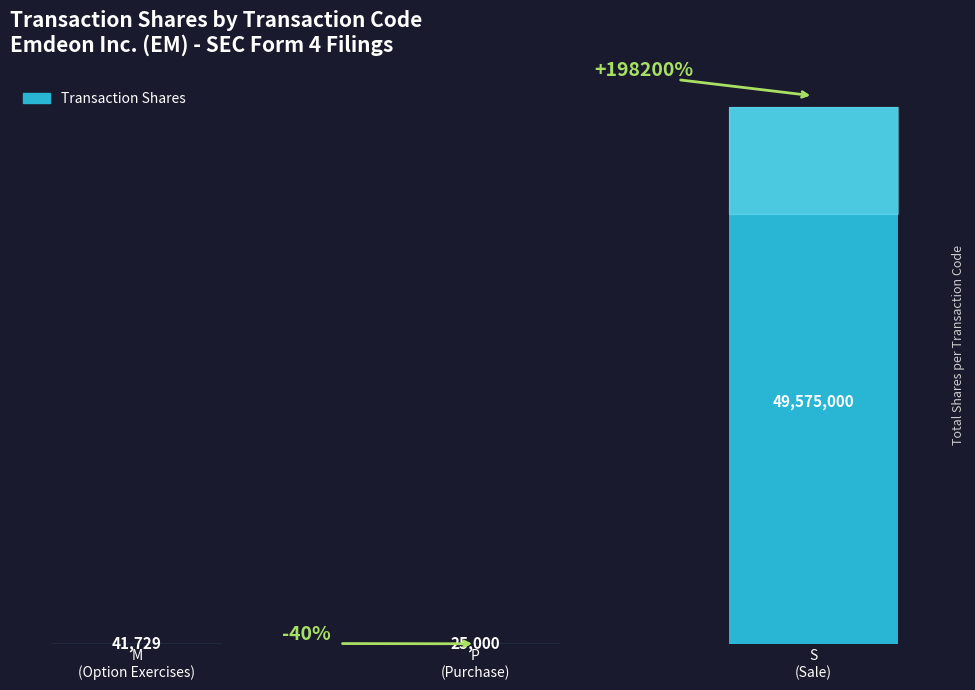

What is the maximum value shown in the chart?

49575000